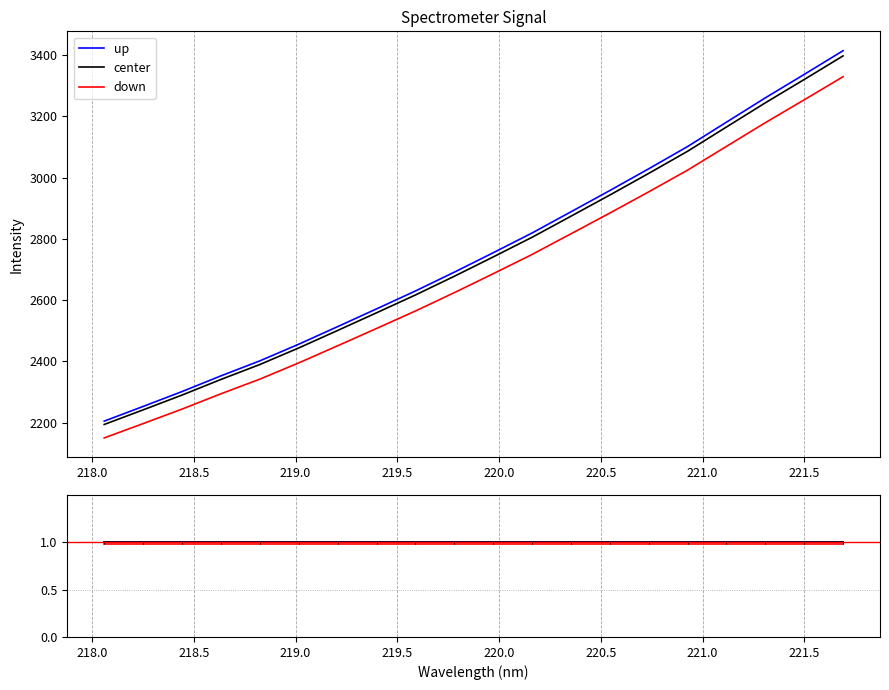

True or false: down and up cross at least once.

False